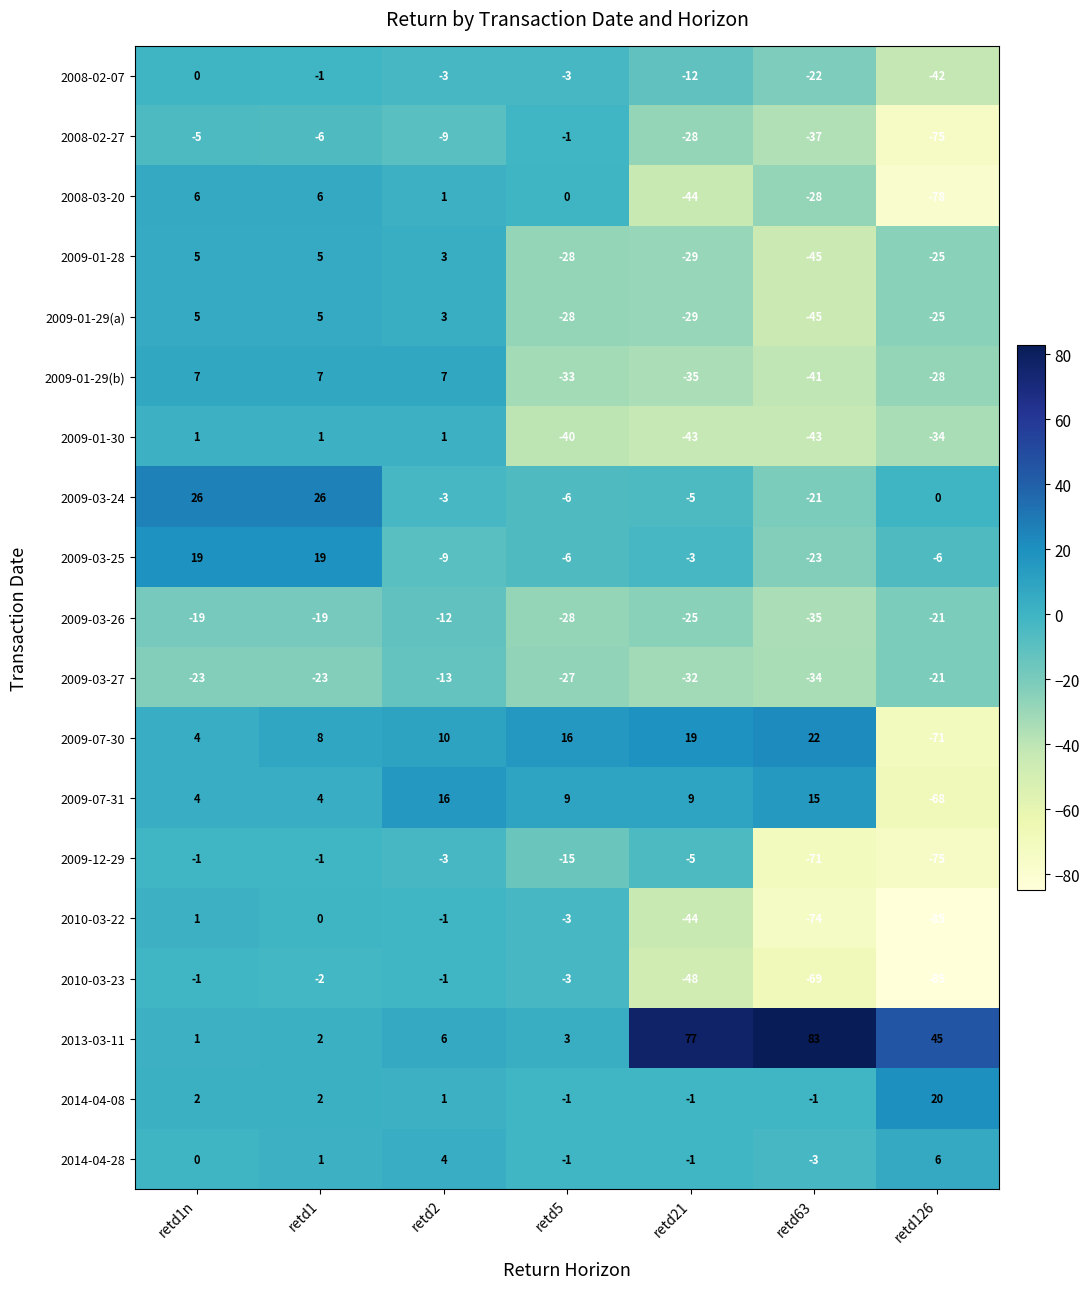

Which series changed the most between retd1 and retd63?

2013-03-11